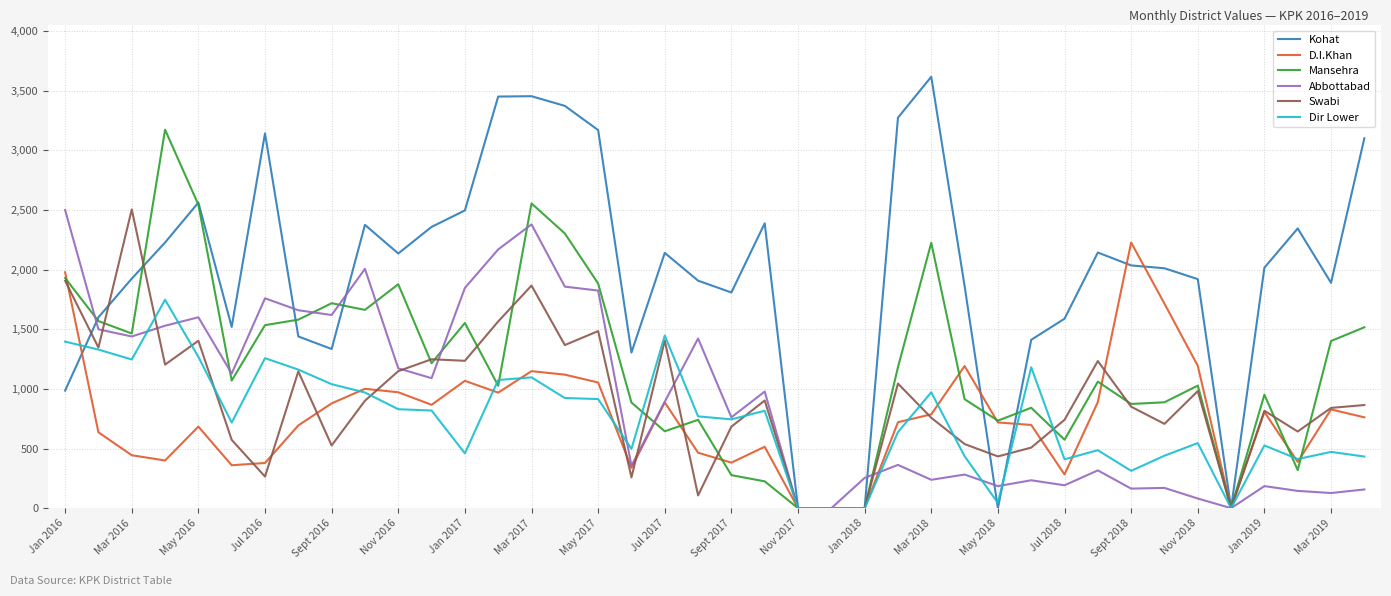

True or false: Kohat and Swabi cross at least once.

True